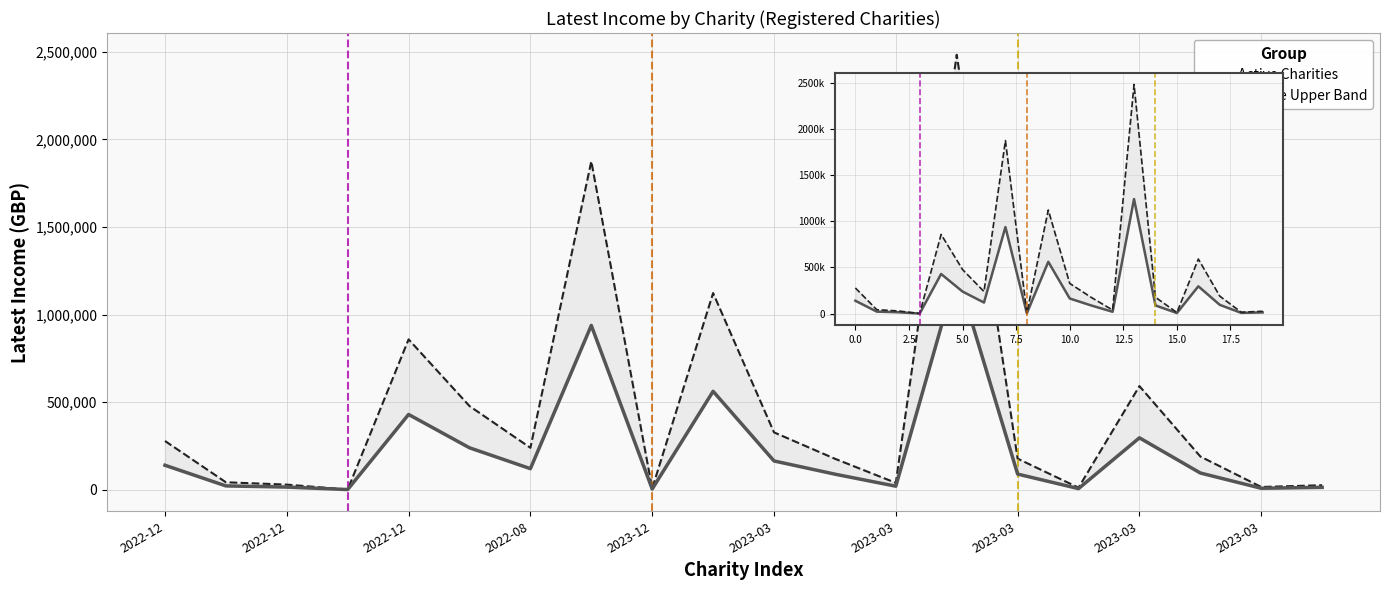

The Income Upper Band series shows 534309 at 13. True or false?

False